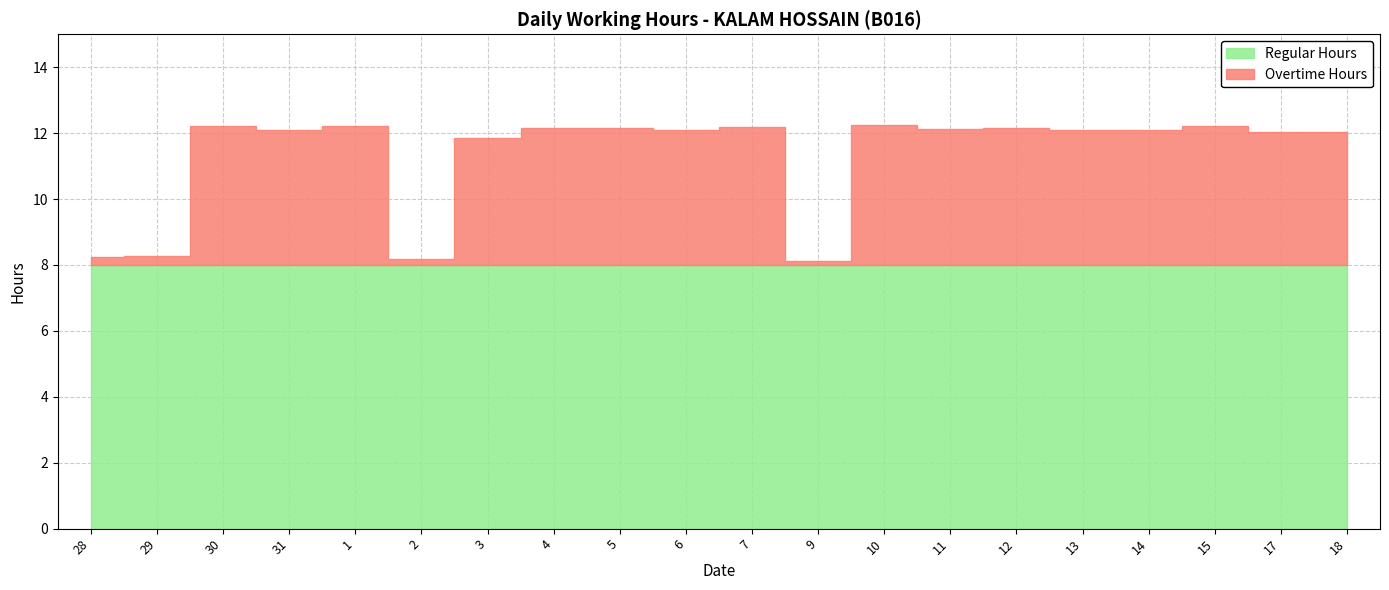

At which label does Hours Worked reach its peak?

10